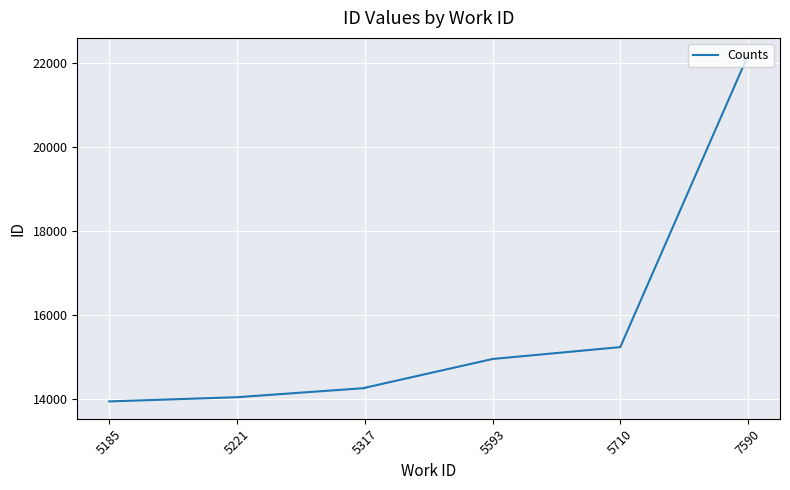

What position from the left is 5593?

4